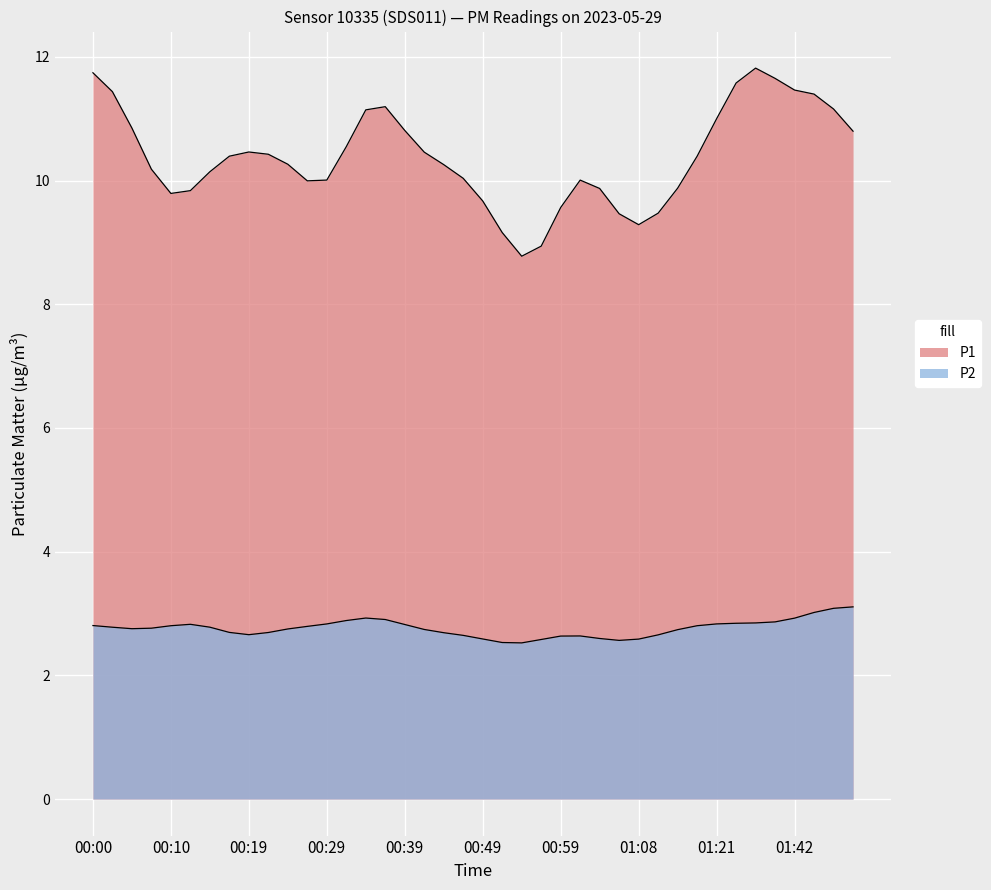

How many lines are shown in the chart?

2